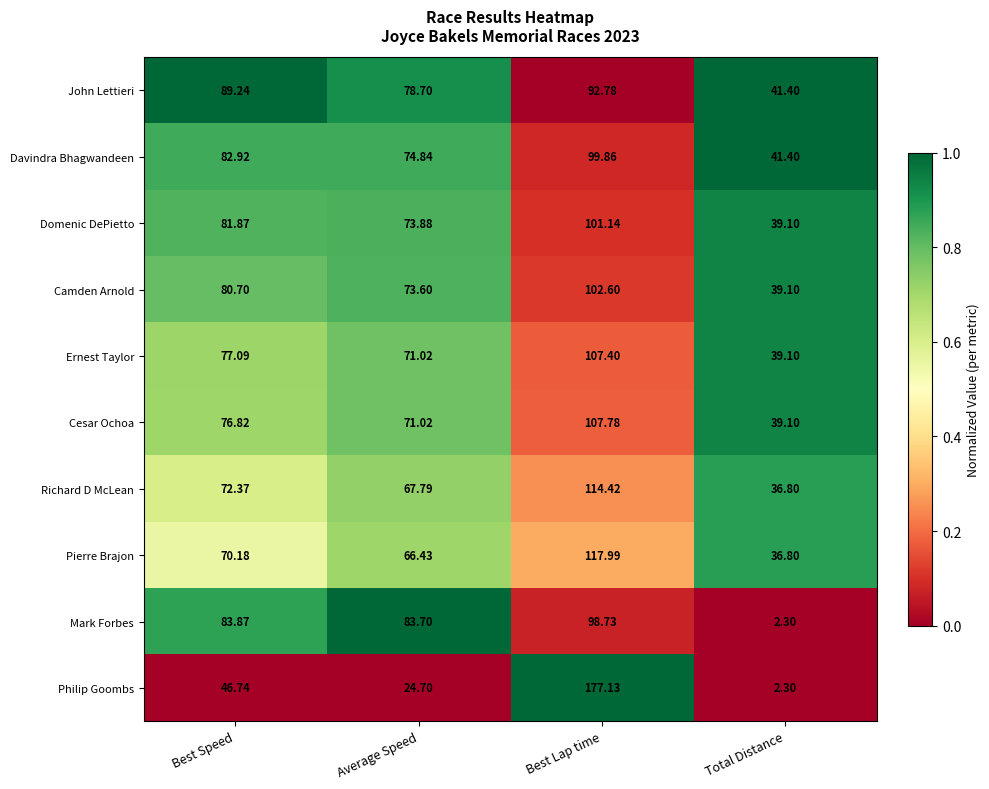

Which category has the lowest value in the Pierre Brajon series?

Total Distance